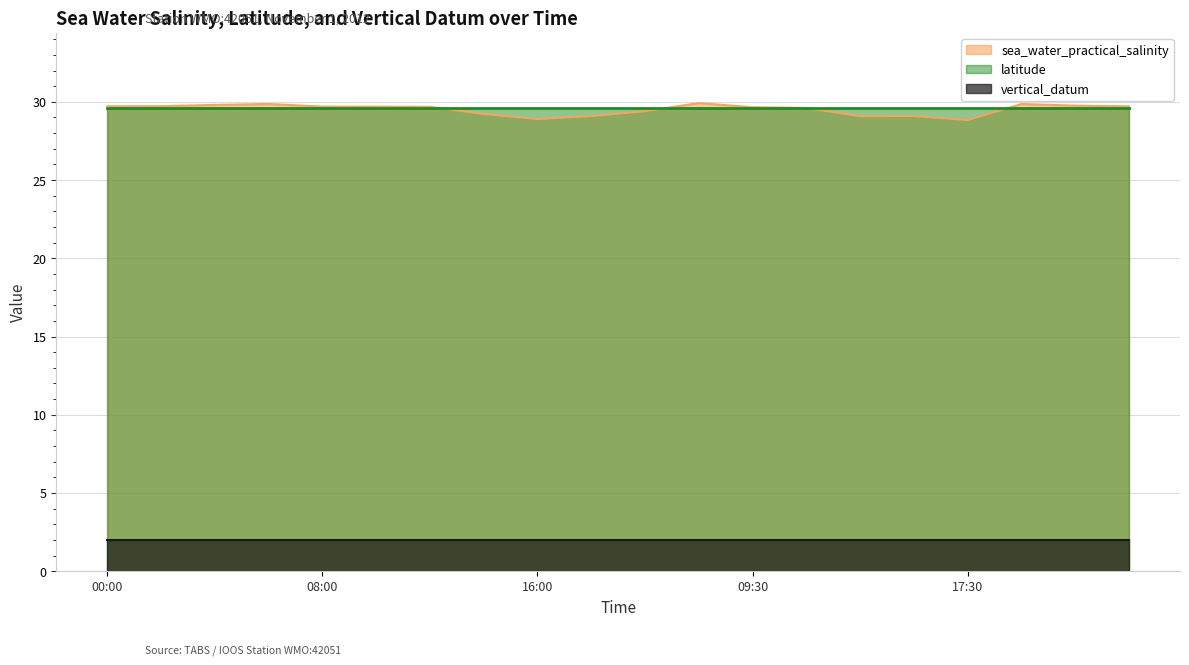

Count the number of data series in this chart.

3